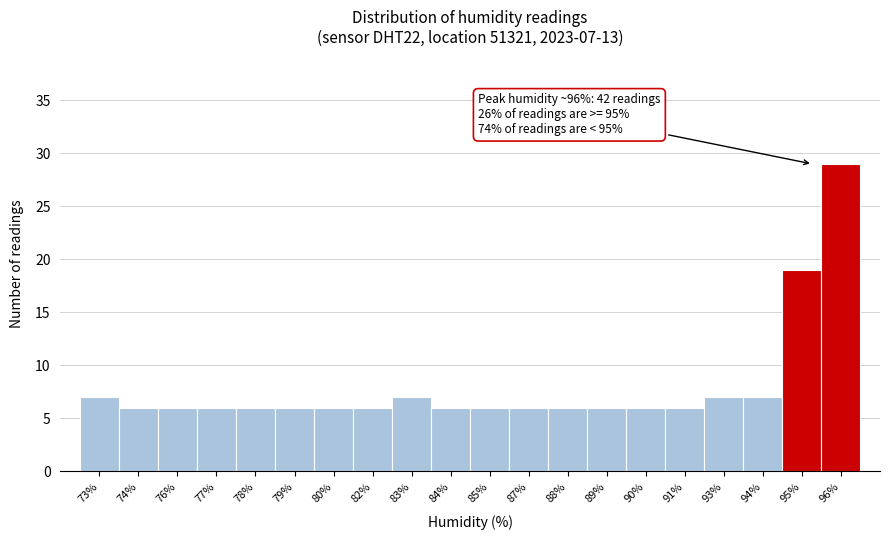

Reading left to right, transcribe all the data shown in this chart.

73%=7	74%=6	76%=6	77%=6	78%=6	79%=6	80%=6	82%=6	83%=7	84%=6	85%=6	87%=6	88%=6	89%=6	90%=6	91%=6	93%=7	94%=7	95%=19	96%=29